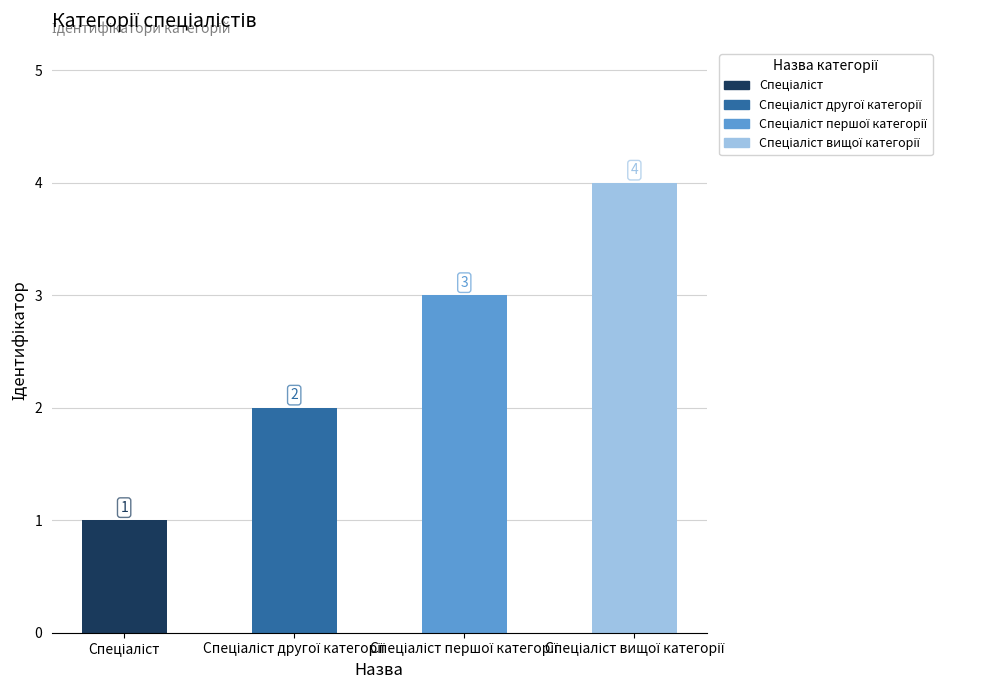

How many bars are there in total?

4